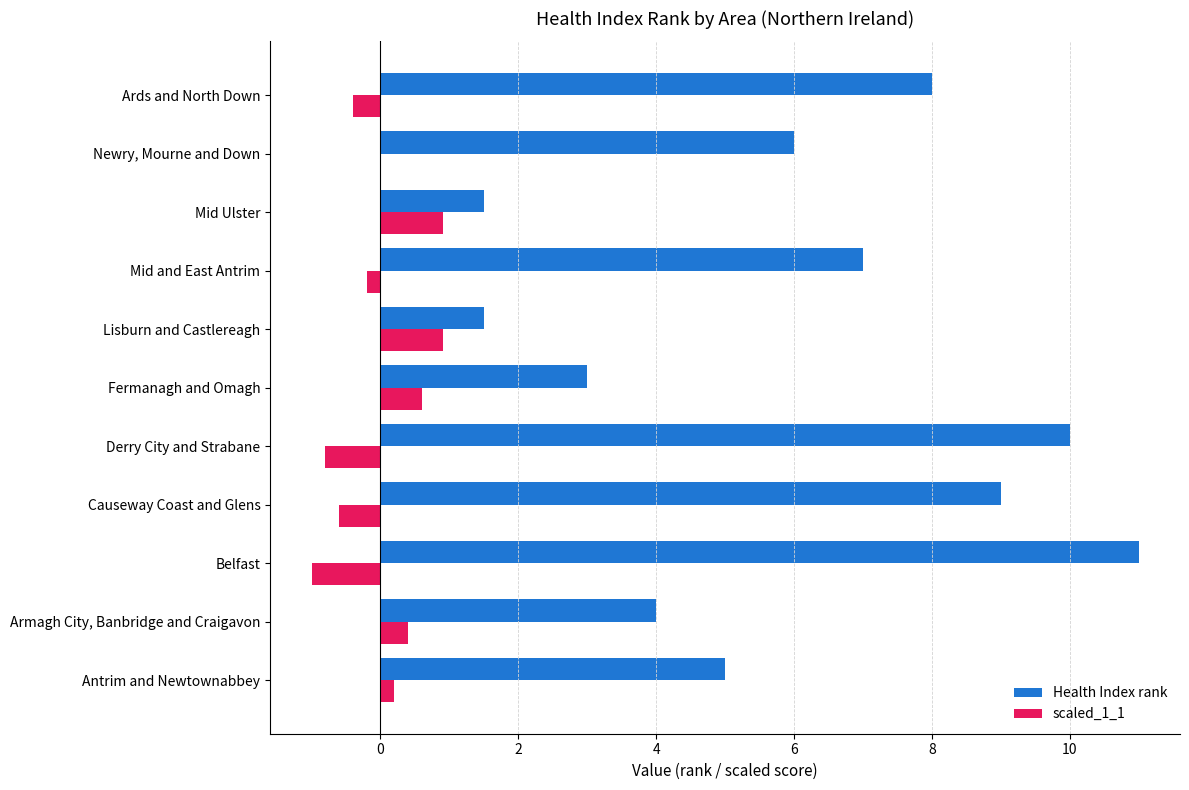

The value of Health Index rank at Causeway Coast and Glens is 13.7. True or false?

False